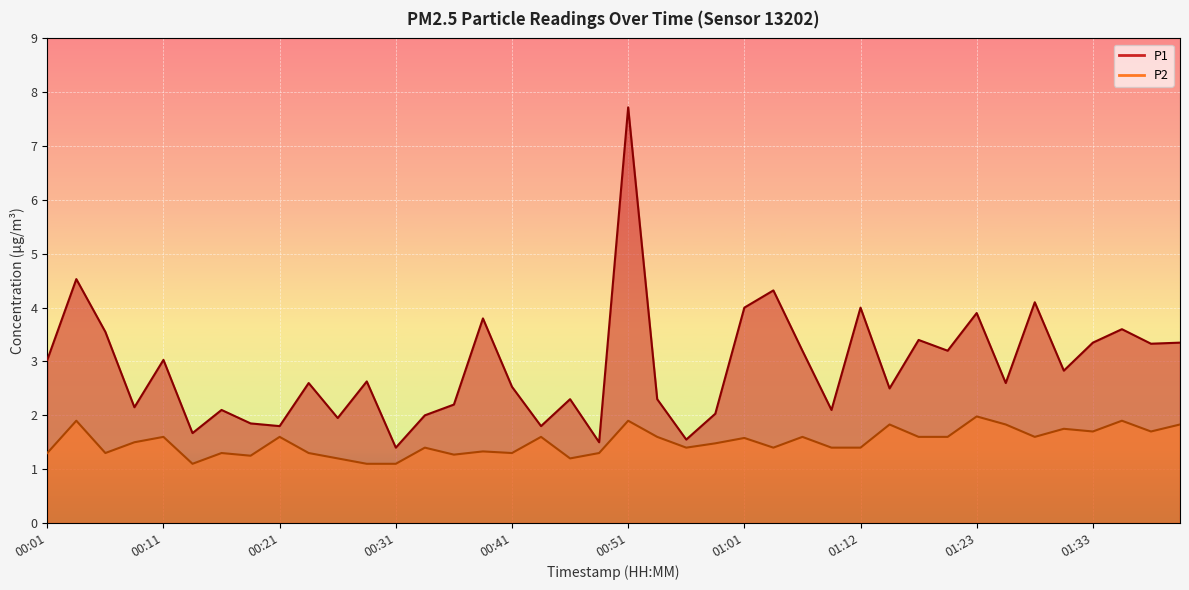

Is it true that P2 equals 2.1 at 01:28?

False